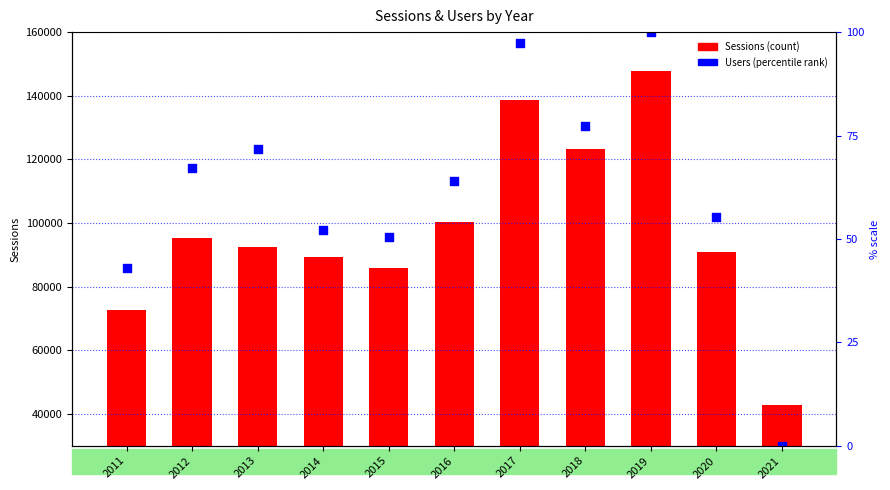

Between 2013 and 2015, which is larger?

2013